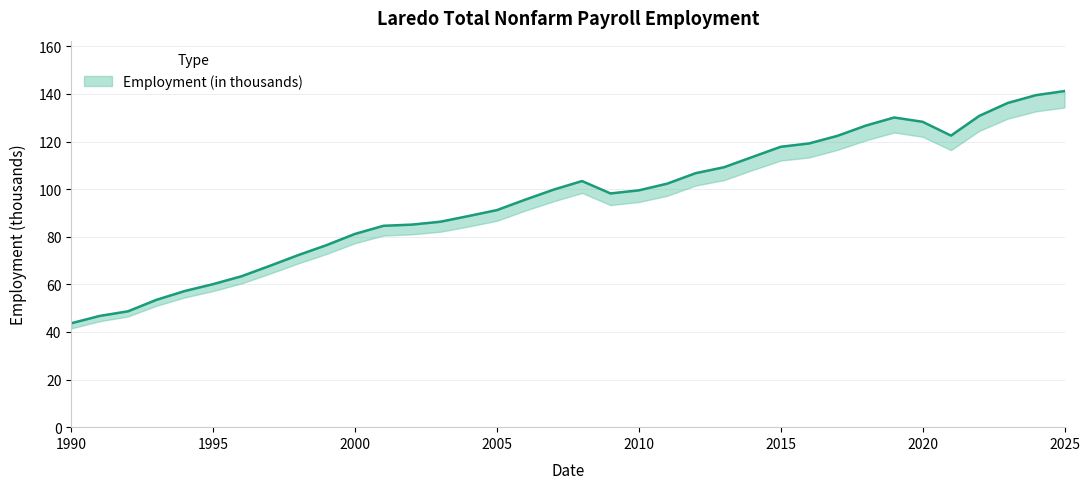

Reading left to right, extract all data points from this chart.

43.7	46.7	48.7	53.5	57.2	60.1	63.4	67.8	72.3	76.5	81.2	84.6	85.1	86.3	88.7	91.2	95.6	99.8	103.4	98.2	99.5	102.3	106.7	109.2	113.5	117.8	119.2	122.4	126.7	130.1	128.3	122.5	130.8	136.2	139.5	141.2